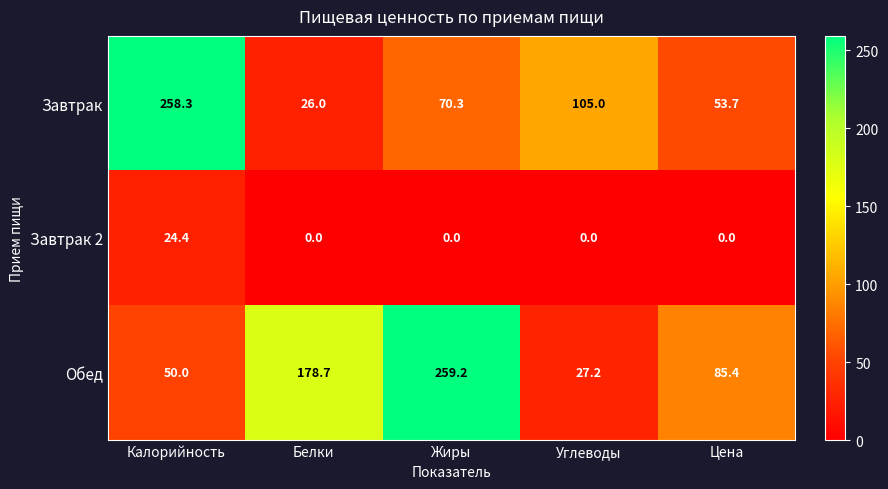

Rank the series by their maximum value, from lowest to highest.

Завтрак 2, Завтрак, Обед